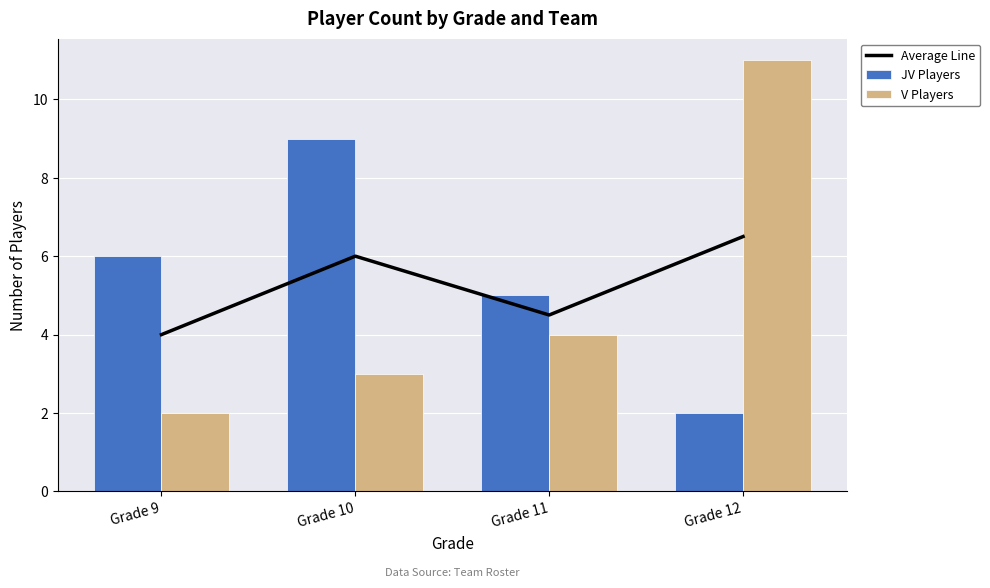

What value does the Average Line series have at Grade 11?

4.5